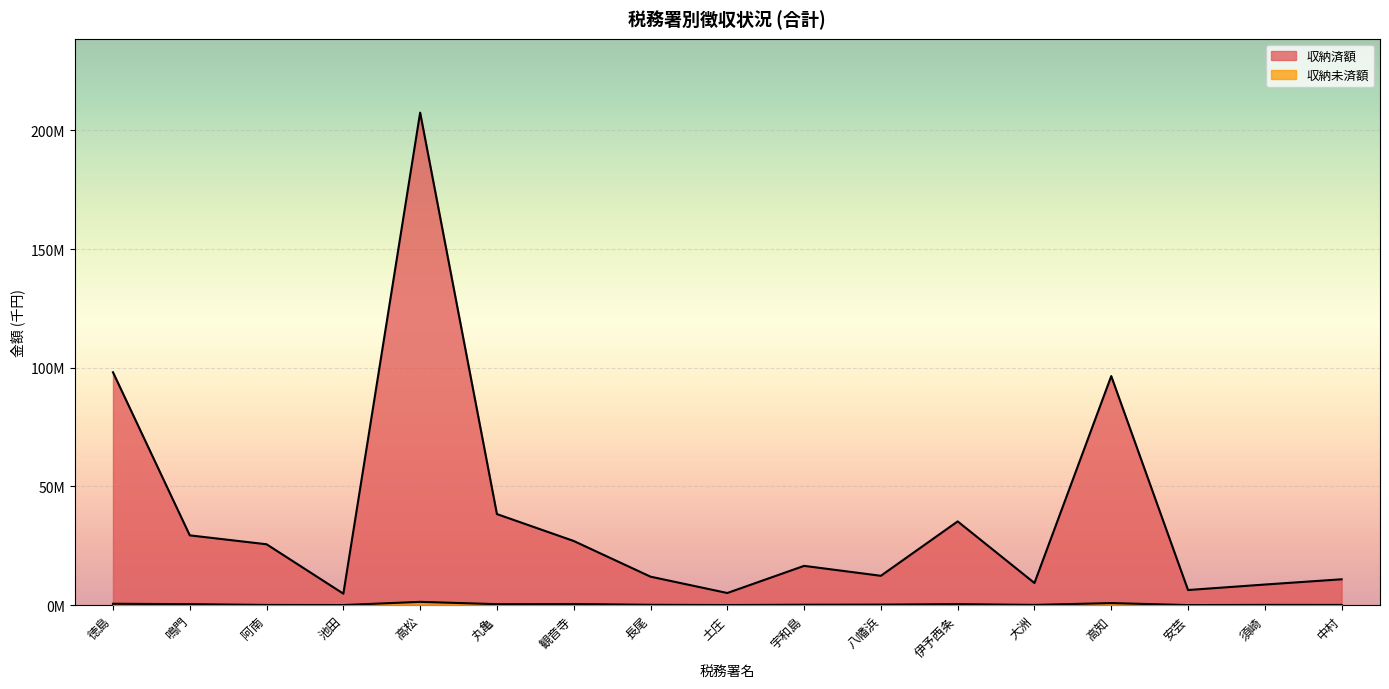

What is the average value of the 収納済額 series?

37893423